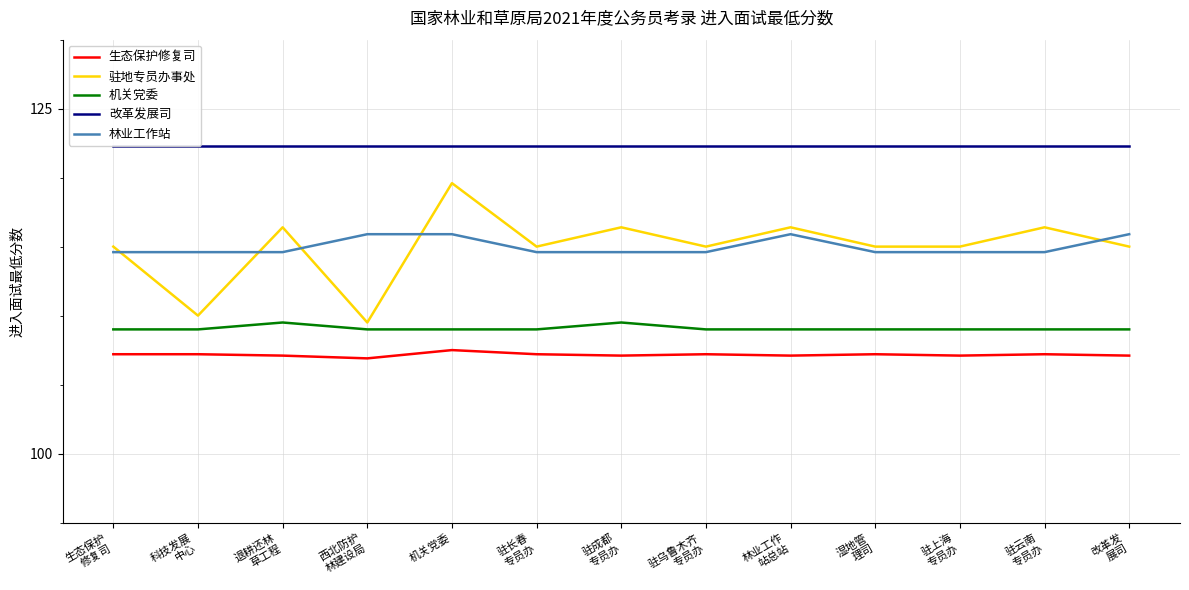

At which label does 驻地专员办事处 reach its minimum?

西北防护
林建设局